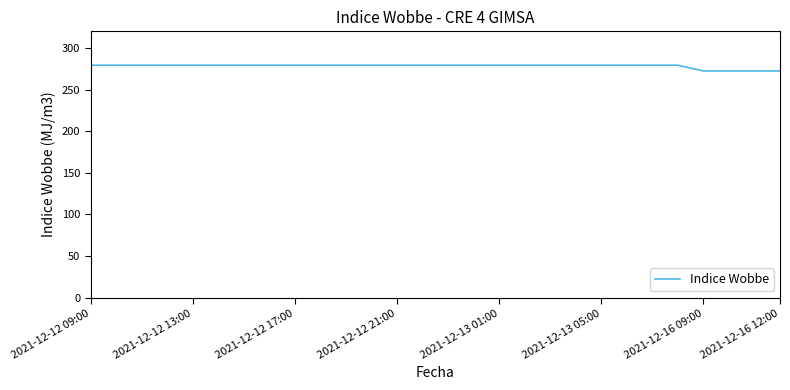

What is the difference between the second highest and second lowest values?

6.9